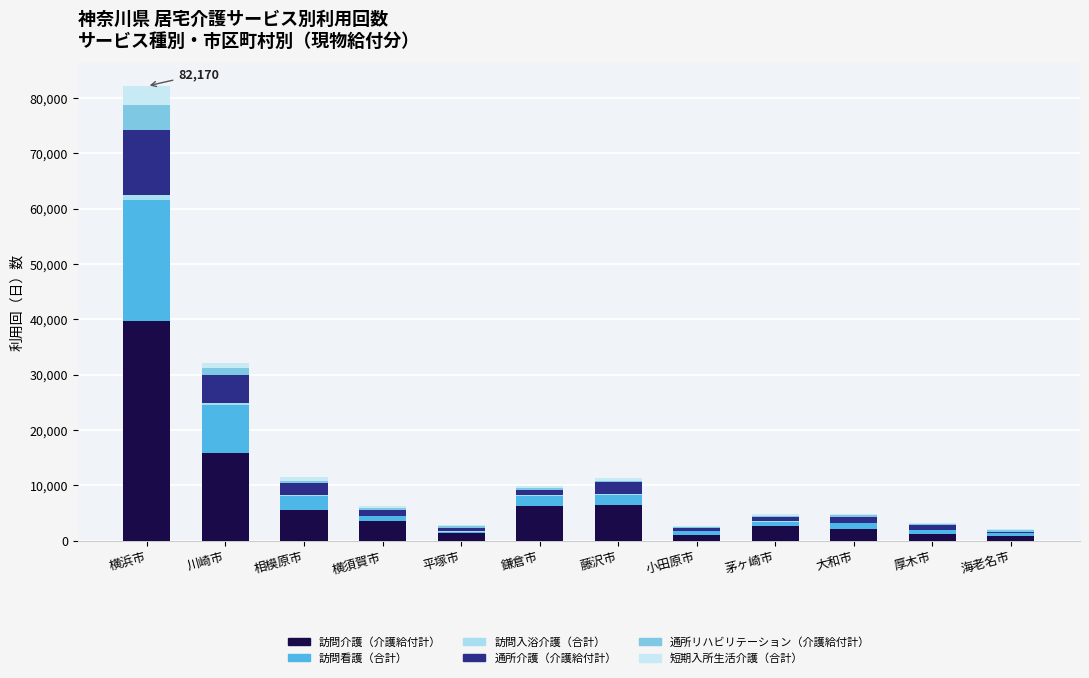

Does the chart contain stacked bars?

Yes